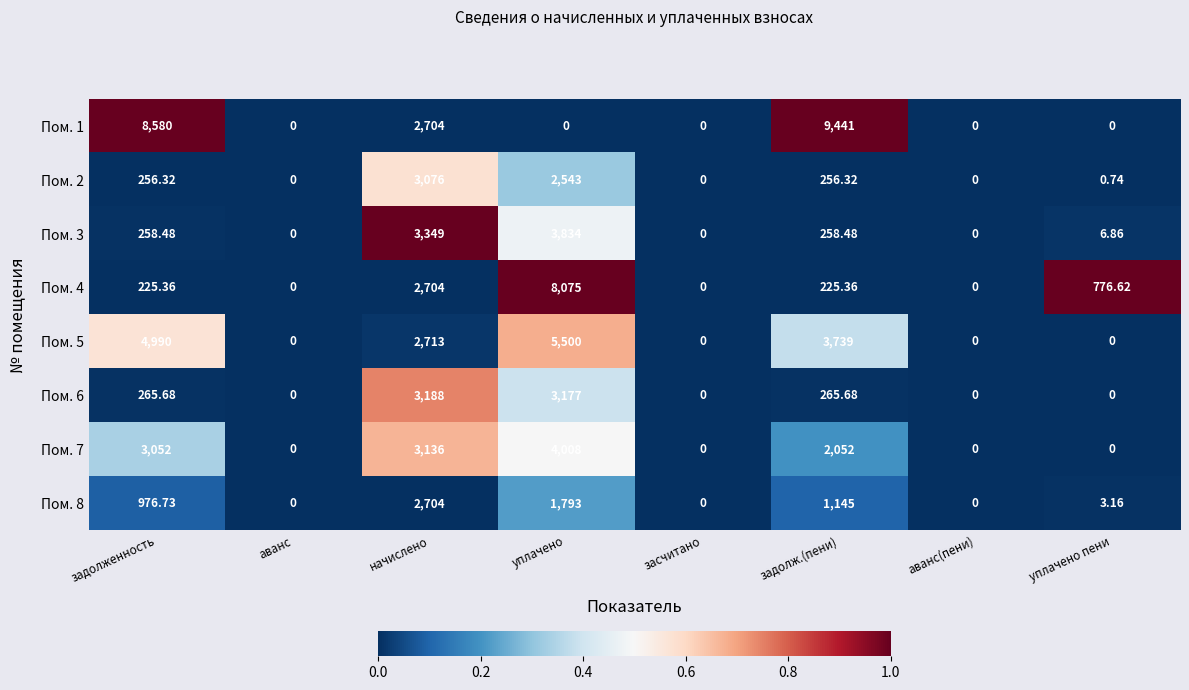

At which category does the chart reach its peak across all series?

задолж.(пени)